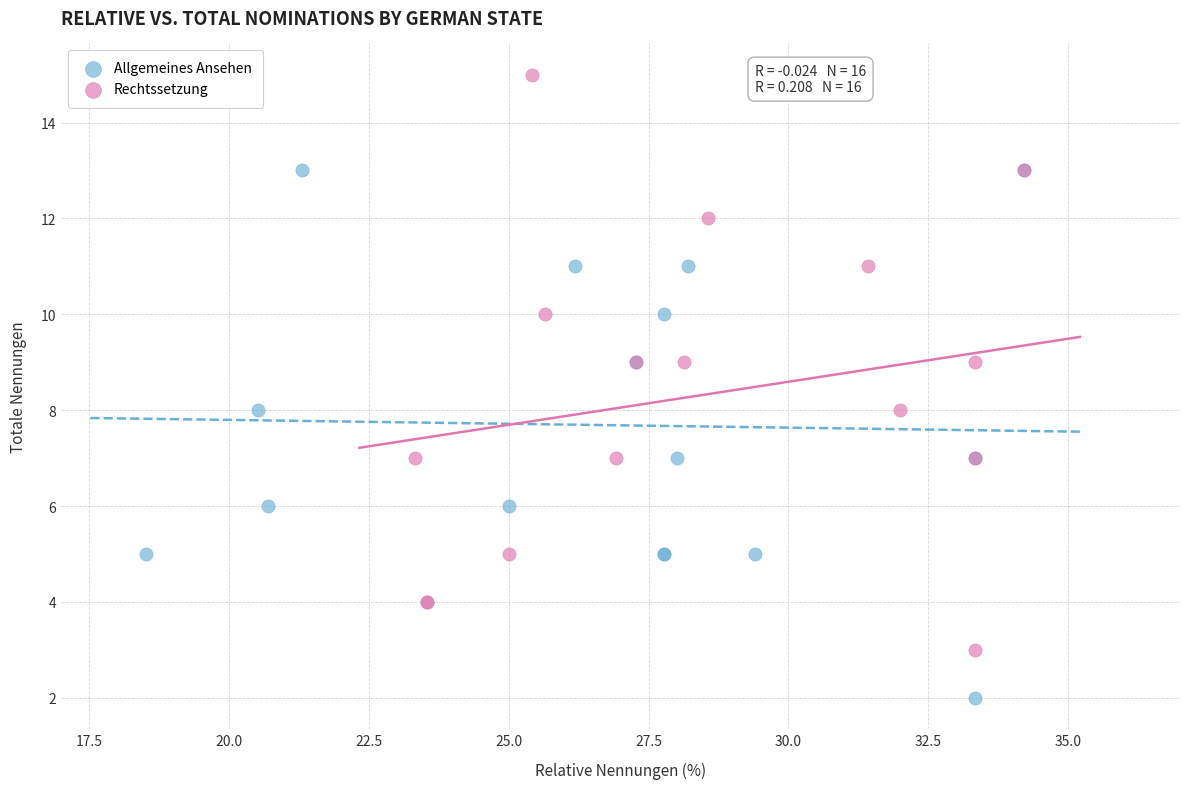

Which series has the largest Y range (max minus min)?

Rechtssetzung